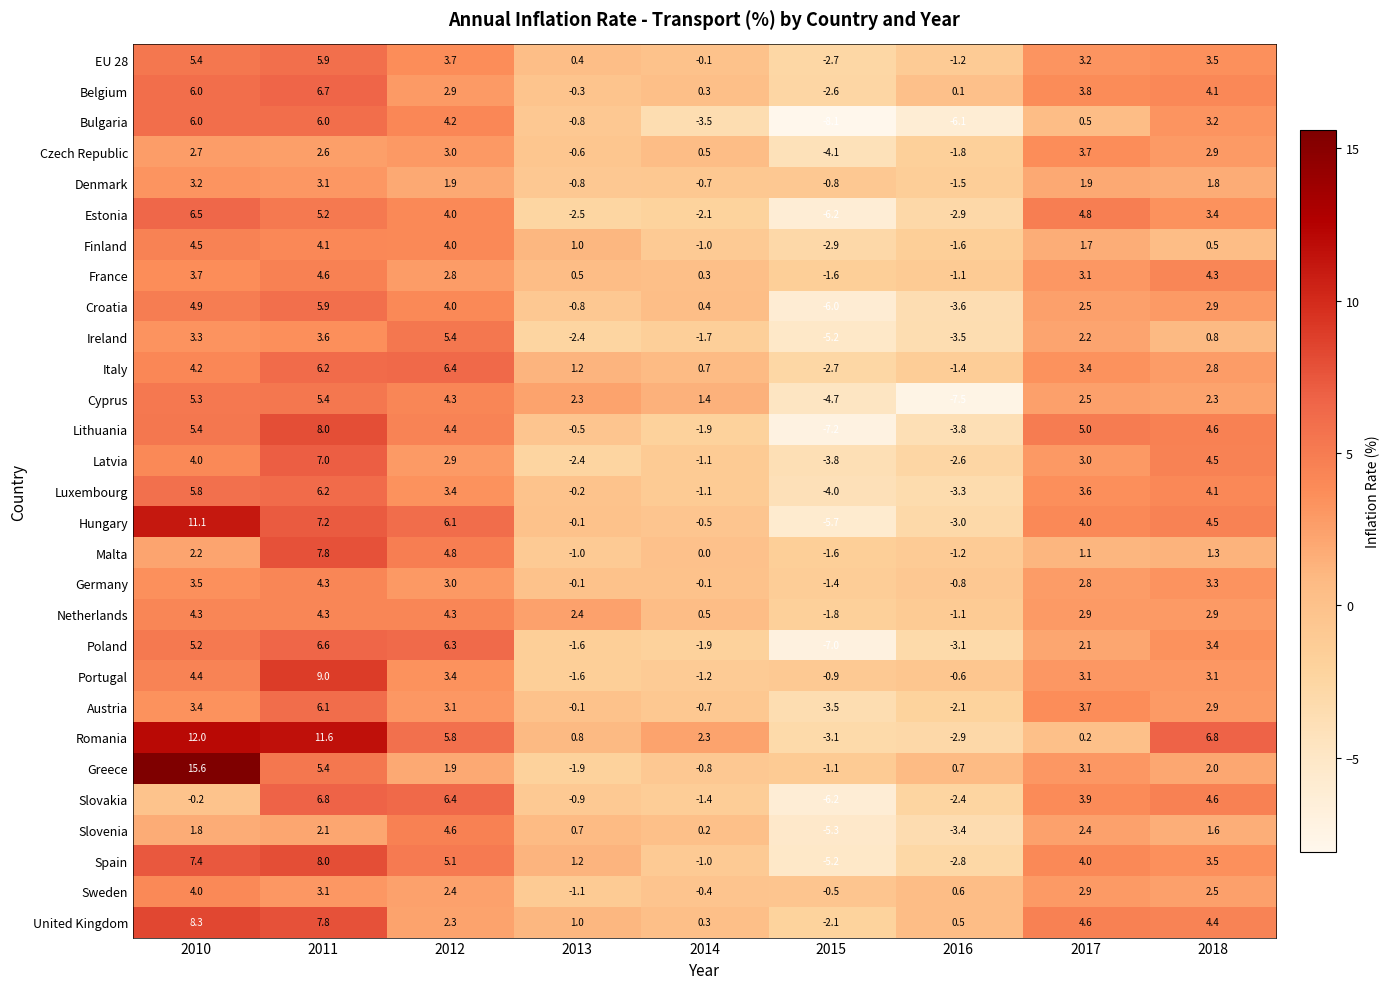

Which category has the lowest value across all series?

2015